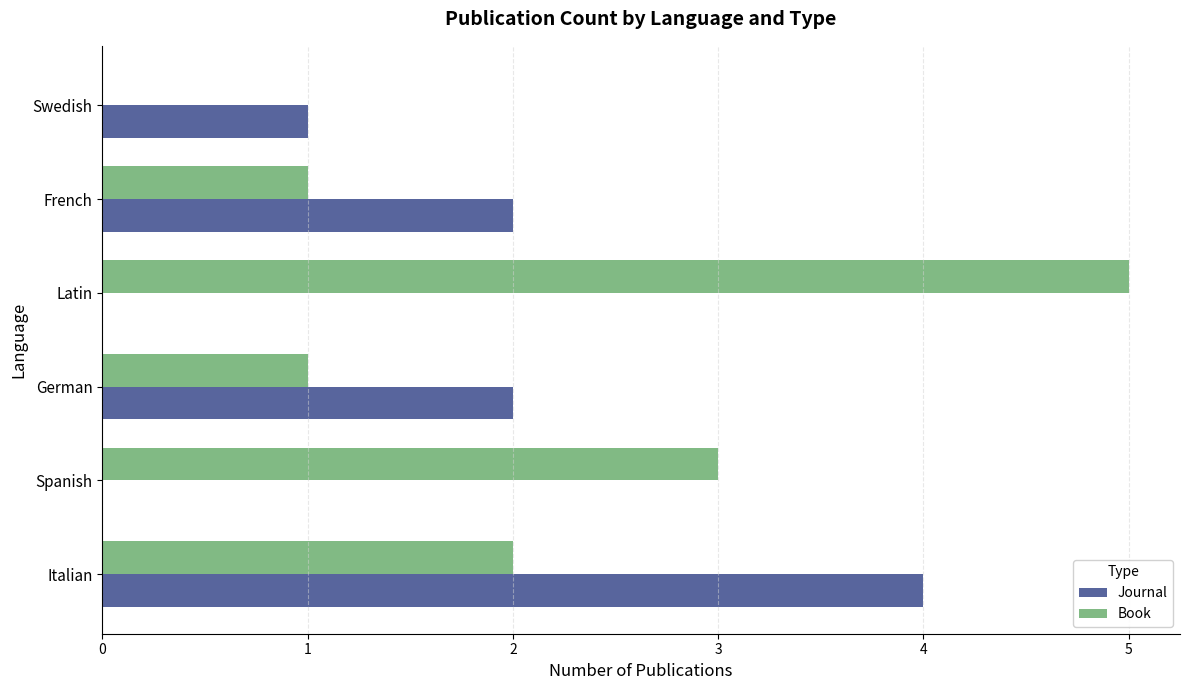

Which series changed the most between Spanish and Swedish?

Book